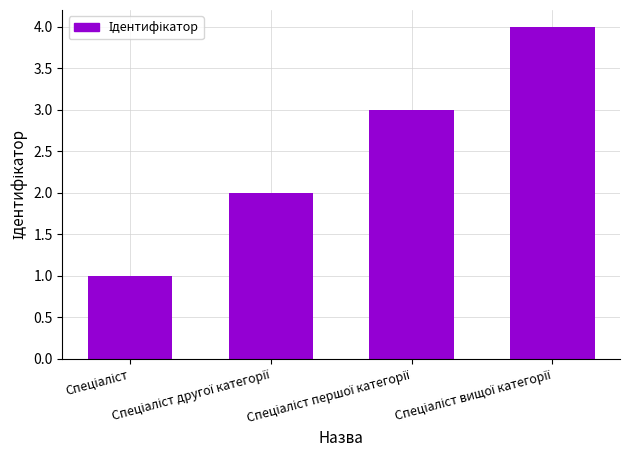

What is the difference between the maximum and minimum values?

3